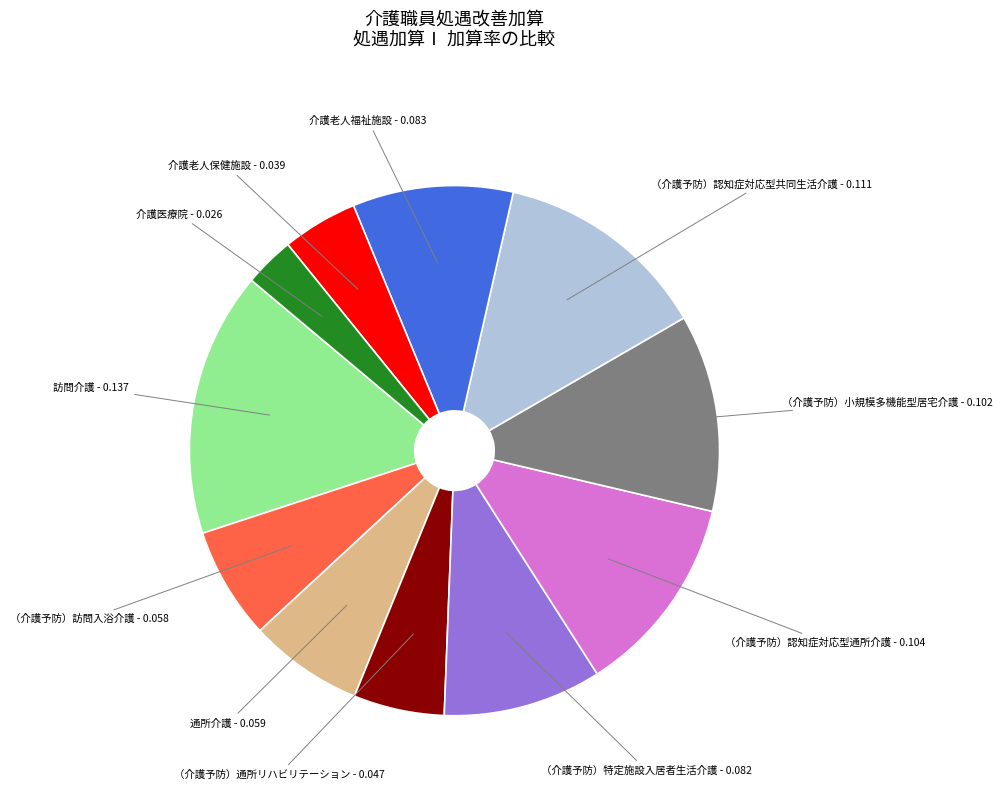

Is there a majority slice in this chart?

No